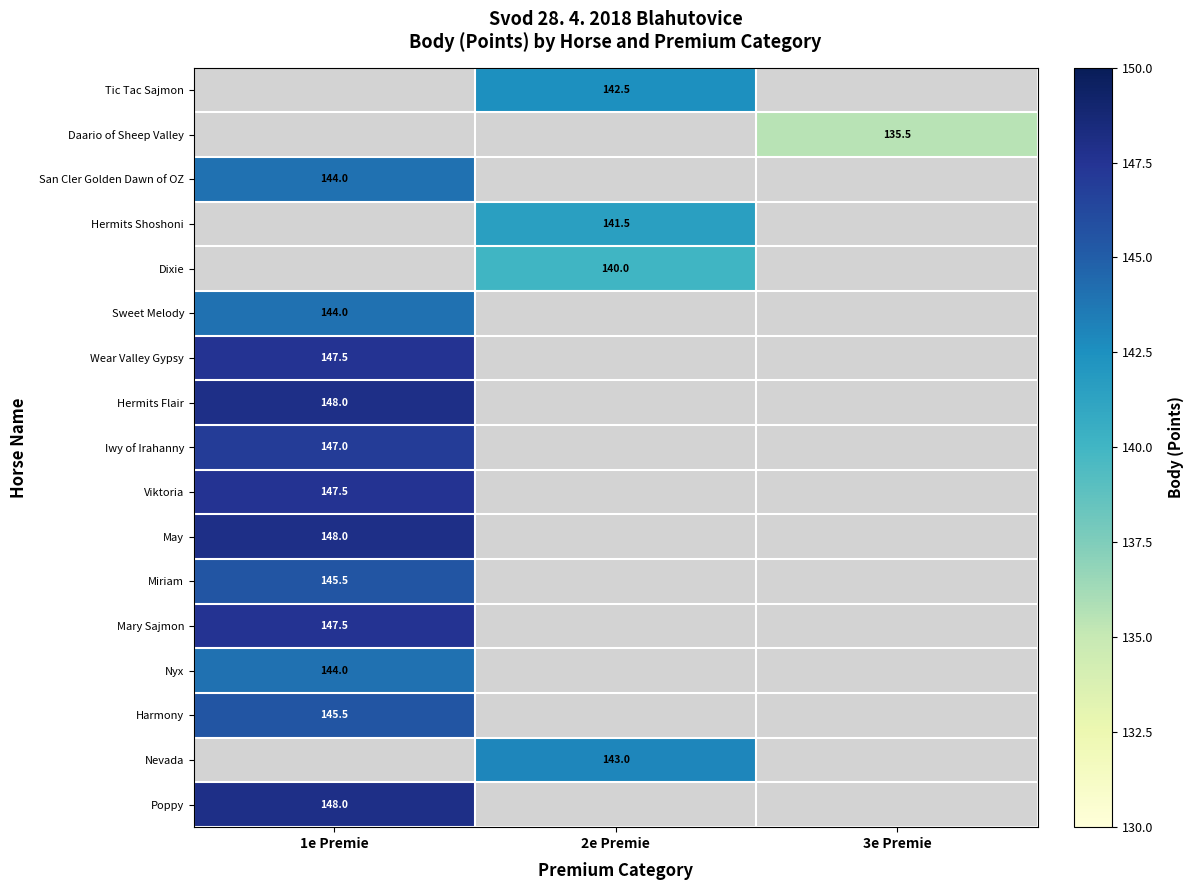

Is it true that Poppy equals 235.6 at 1e Premie?

False